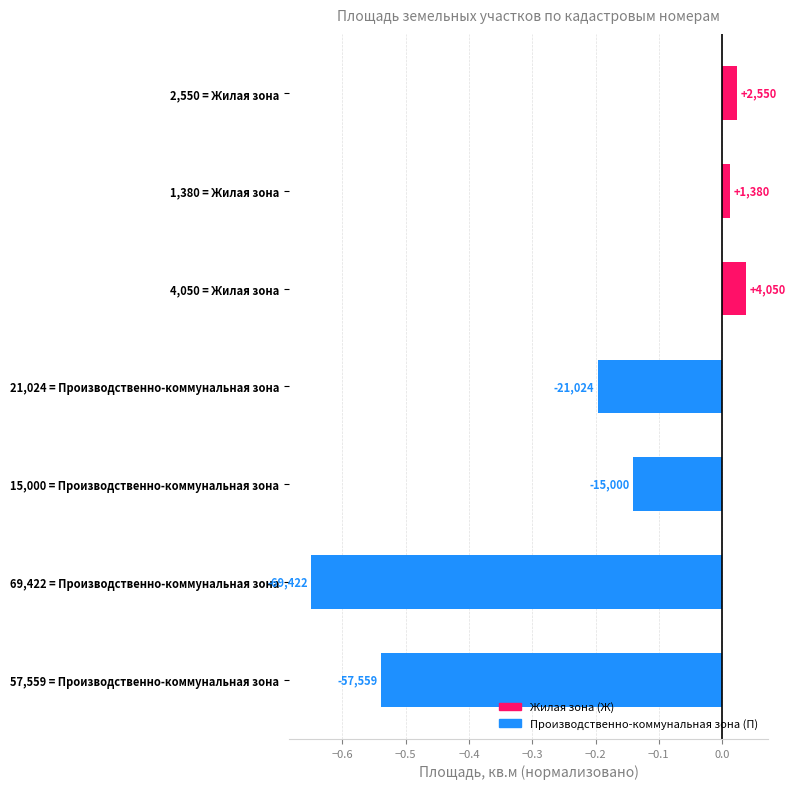

Are the bars grouped side by side (vs. stacked)?

No